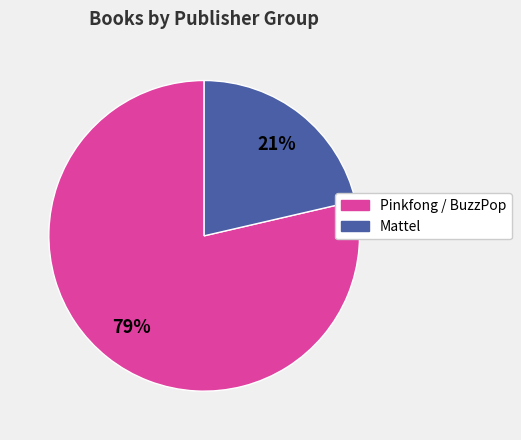

How many segments does this pie chart have?

2